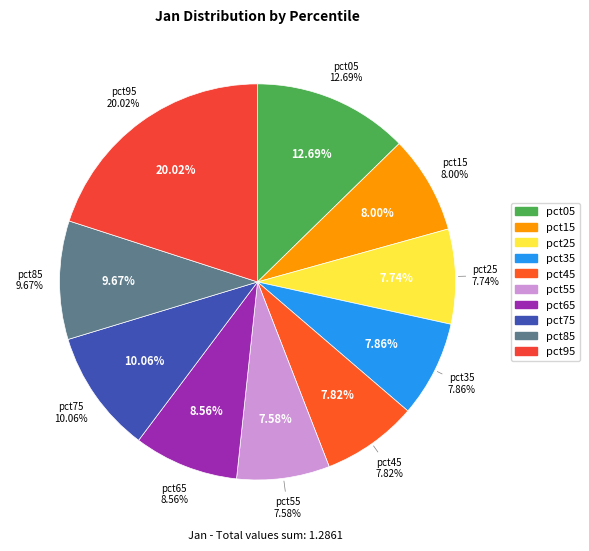

How many slices are in this pie chart?

10